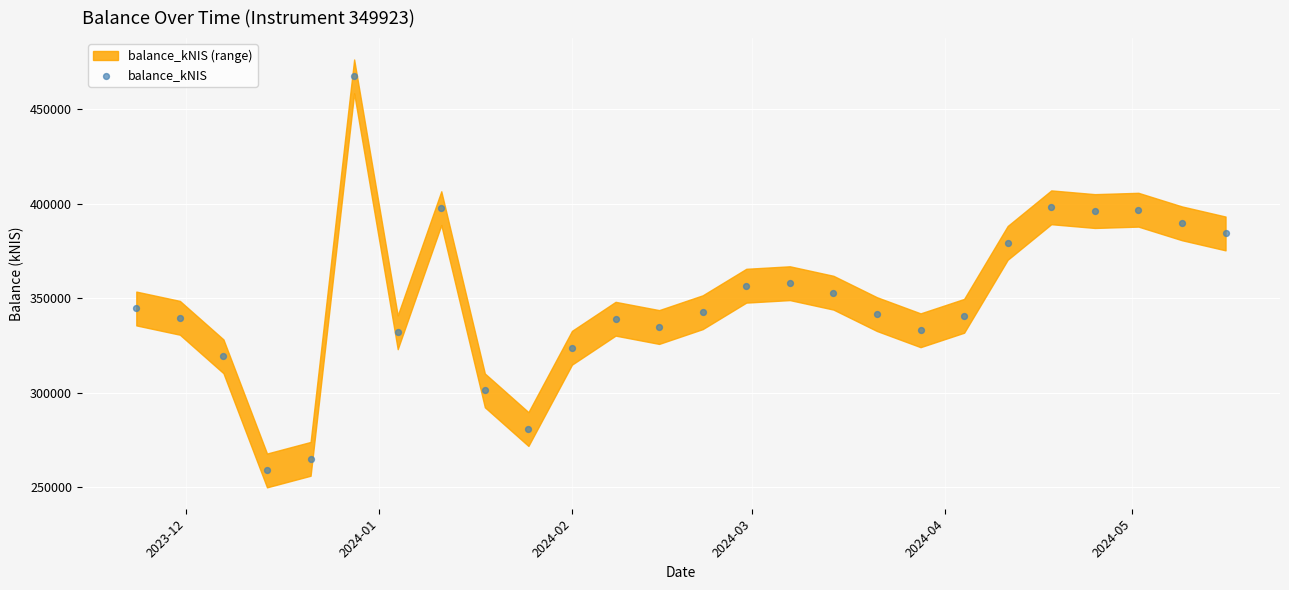

What is the range of X values (max minus min)?

175.0